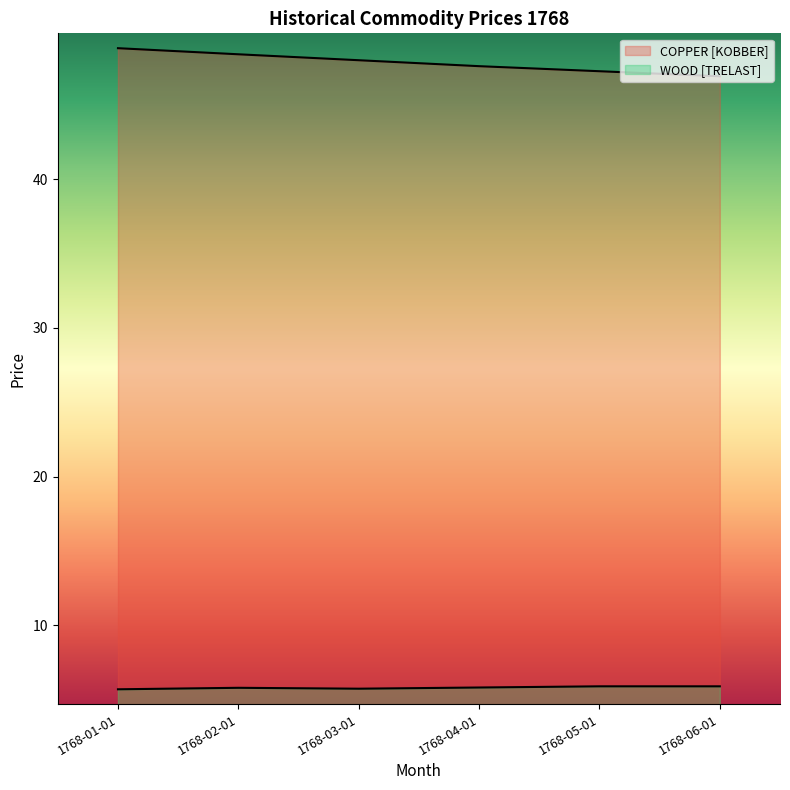

What is the difference between the maximum and minimum values in the COPPER [KOBBER] series?

2